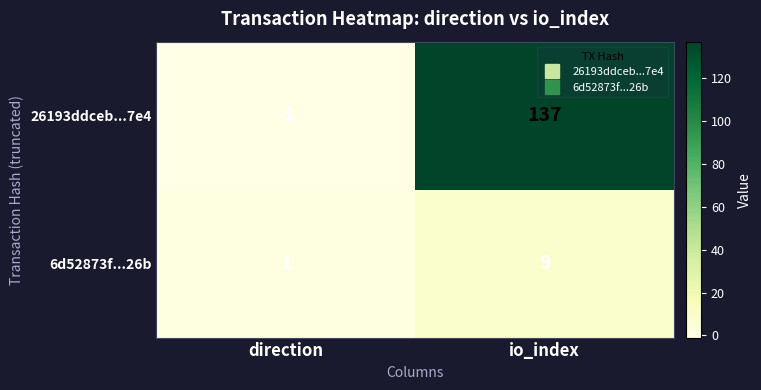

What is the greatest value displayed?

137